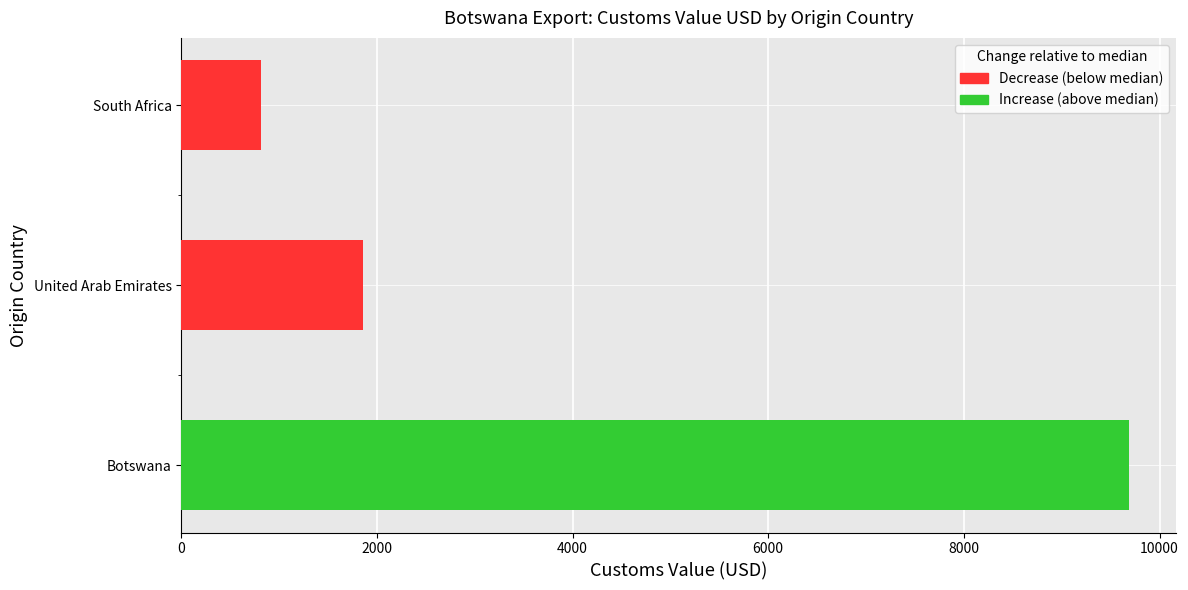

What position from the left is South Africa?

3